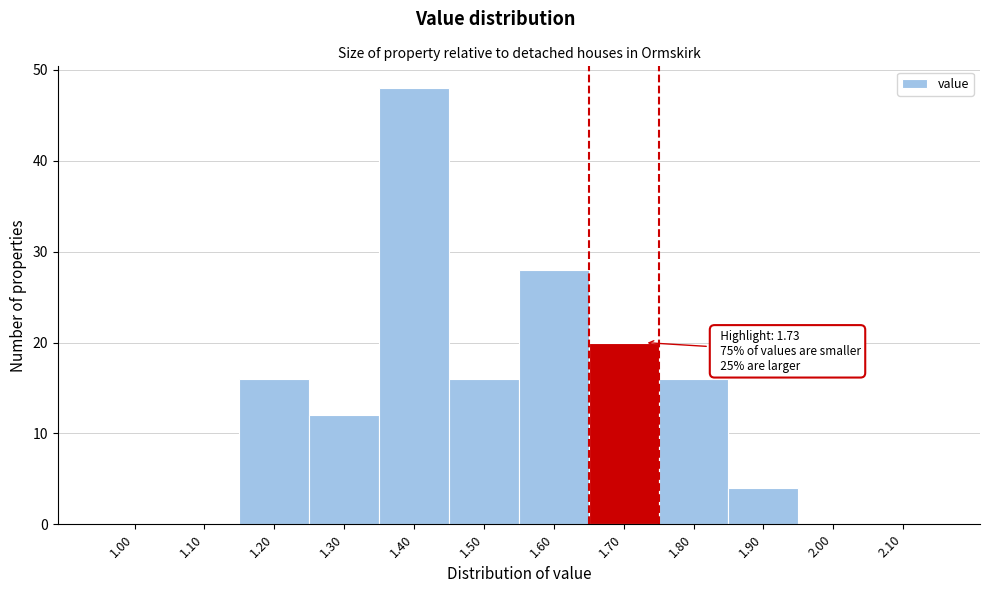

Reading left to right, list all the values displayed in this chart.

1.00=0	1.10=0	1.20=16	1.30=12	1.40=48	1.50=16	1.60=28	1.70=20	1.80=16	1.90=4	2.00=0	2.10=0